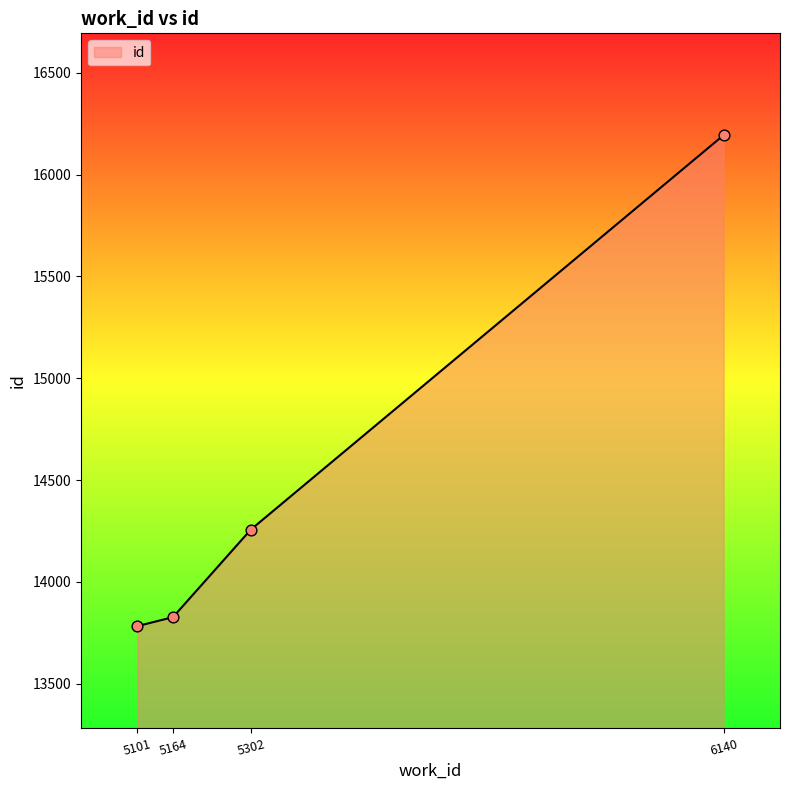

What is the ratio of the value at 5101 to the value at 5164?

1.0